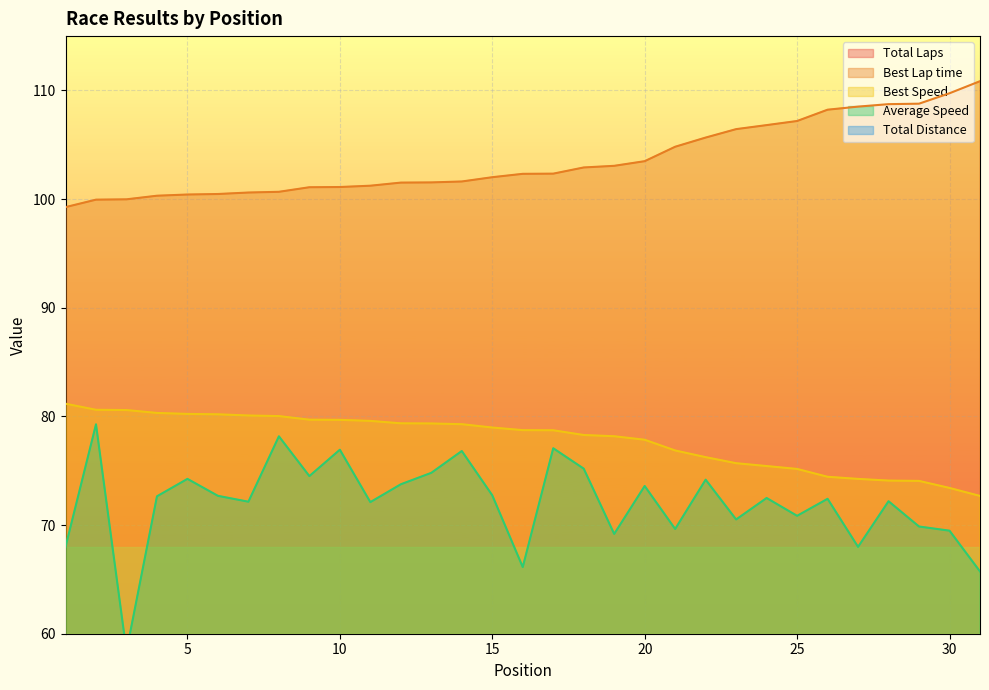

What is the approximate value of Total Laps at 12?

11.0